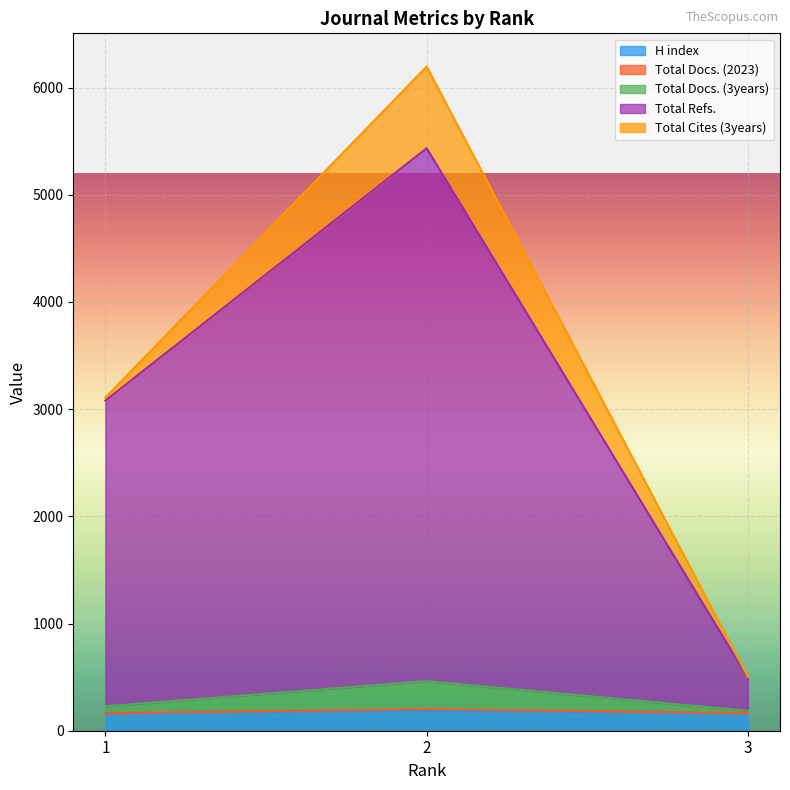

What is the maximum value for H index?

188